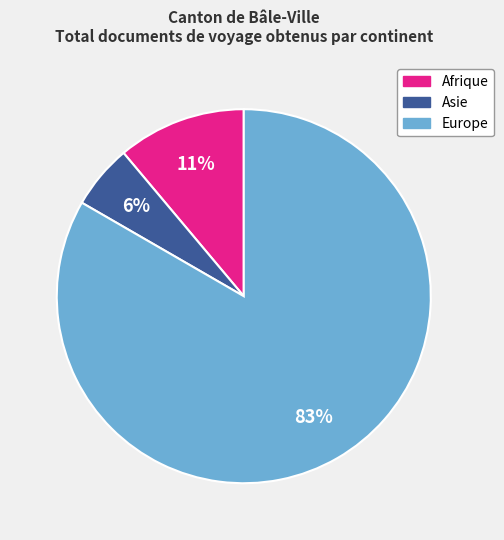

Is there any slice that represents more than half of the pie?

Yes